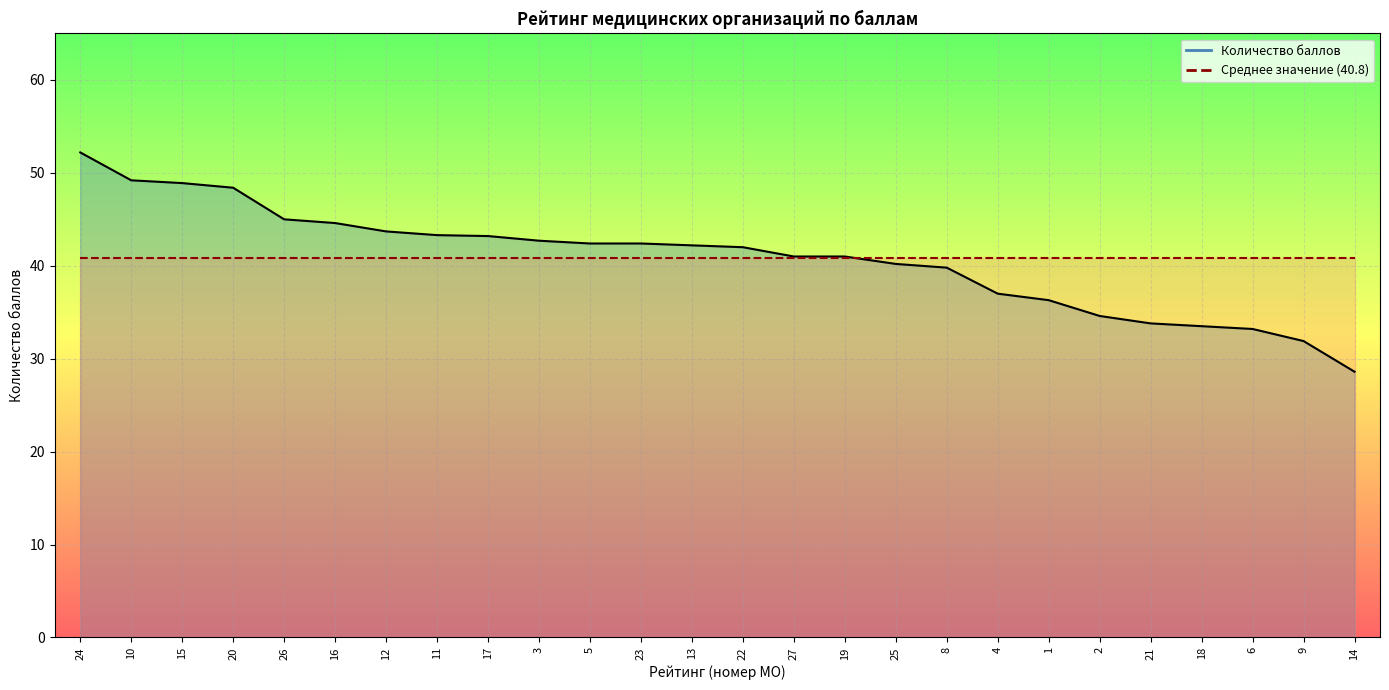

What is the change in value from 19 to 25?

-0.8